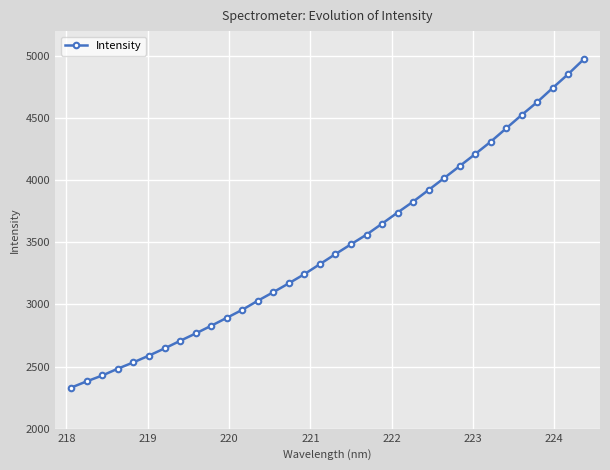

What is the difference between the maximum and second lowest values?

2592.1